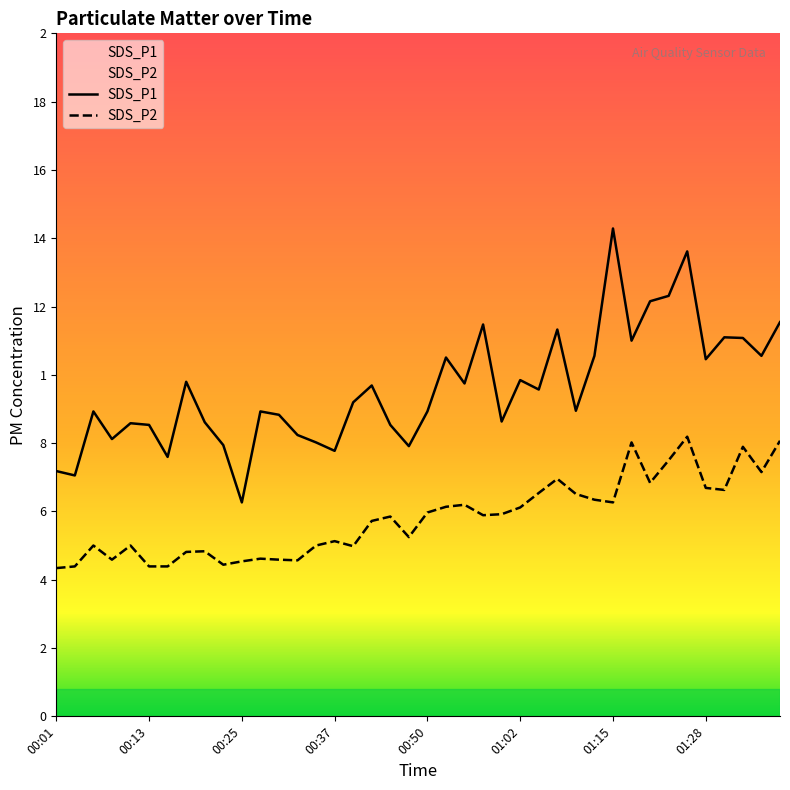

In SDS_P2, how many points are lower than both neighbors (excluding endpoints)?

10